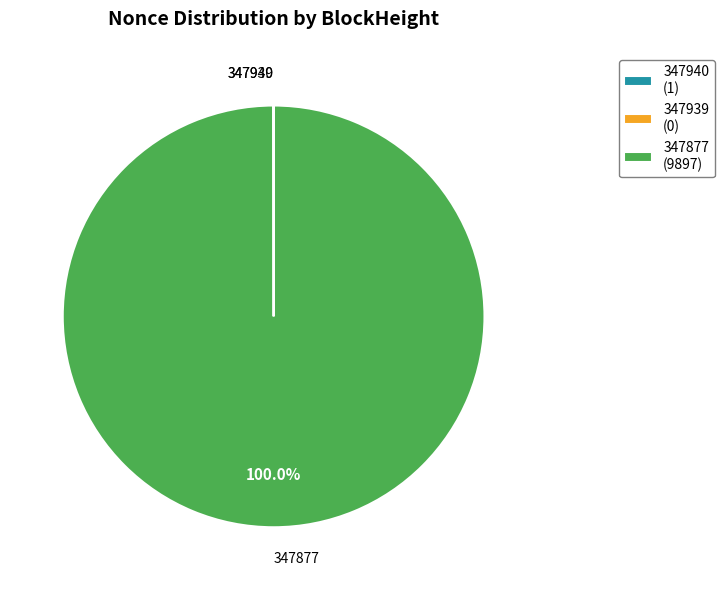

To the nearest percent, what percentage of the pie is 347877?

100%